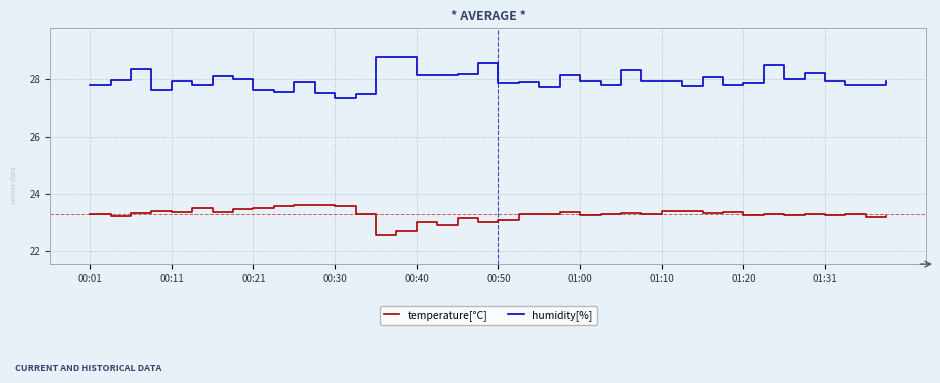

What is the minimum value for humidity[%]?

27.3